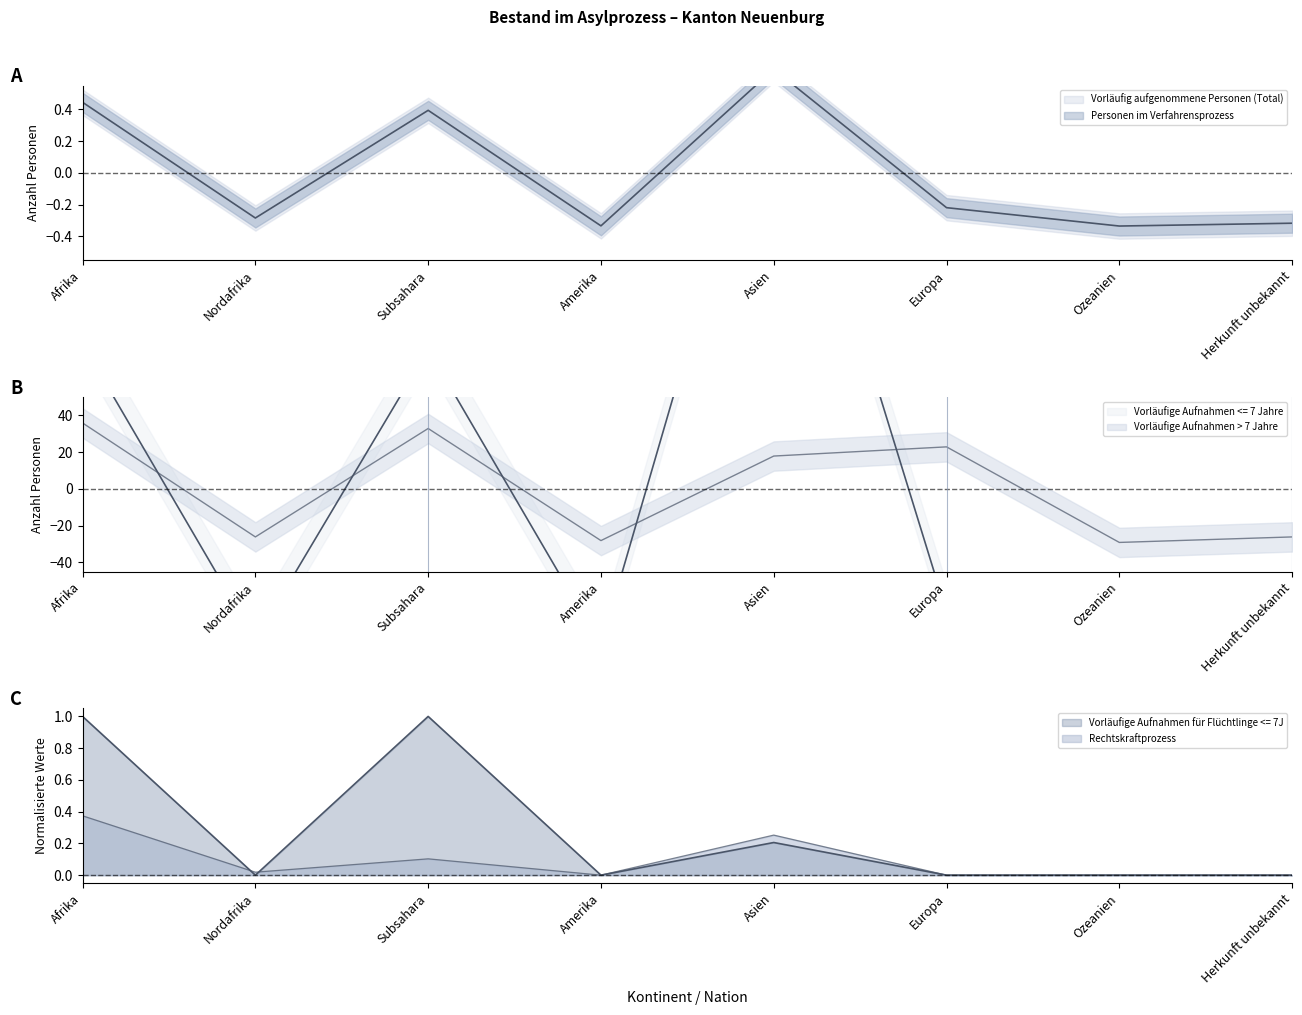

Reading left to right, what are all the values shown in this chart?

Vorläufig aufgenommene Personen (Total): Afrika=0.4	Nordafrika=-0.3	Subsahara=0.4	Amerika=-0.3	Asien=0.7	Europa=-0.2	Ozeanien=-0.3	Herkunft unbekannt=-0.3
Personen im Verfahrensprozess: Afrika=79.0	Nordafrika=-82.0	Subsahara=76.0	Amerika=-85.0	Asien=238.0	Europa=-67.0	Ozeanien=-85.0	Herkunft unbekannt=-74.0
Vorläufige Aufnahmen > 7 Jahre: Afrika=35.9	Nordafrika=-26.1	Subsahara=32.9	Amerika=-28.1	Asien=17.9	Europa=22.9	Ozeanien=-29.1	Herkunft unbekannt=-26.1
Vorläufige Aufnahmen für Flüchtlinge <= 7J: Afrika=1.0	Nordafrika=0.0	Subsahara=1.0	Amerika=0.0	Asien=0.2	Europa=0.0	Ozeanien=0.0	Herkunft unbekannt=0.0
Rechtskraftprozess: Afrika=0.4	Nordafrika=0.0	Subsahara=0.1	Amerika=0.0	Asien=0.3	Europa=0.0	Ozeanien=0.0	Herkunft unbekannt=0.0